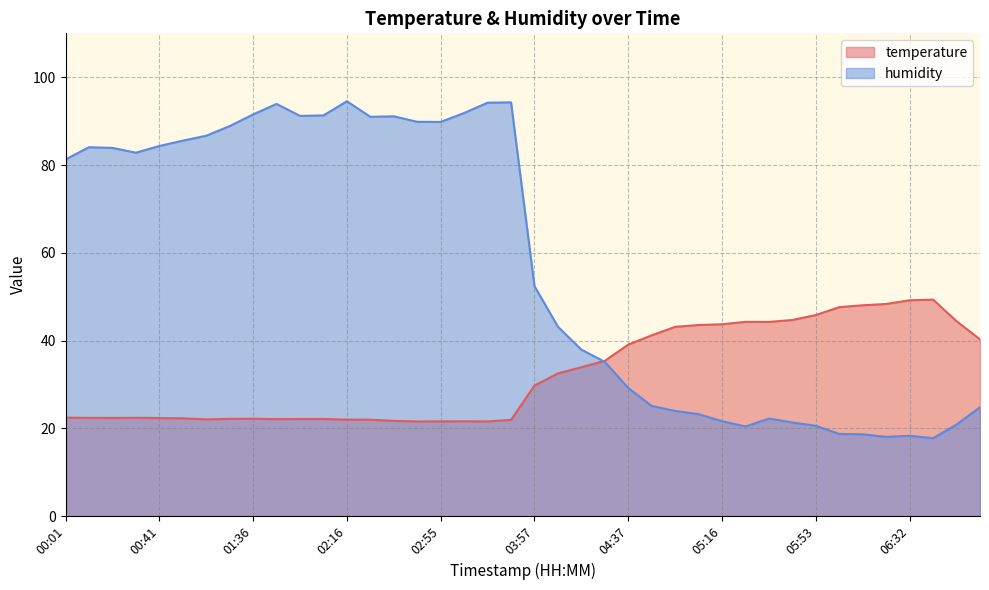

Reading left to right, extract all data points from this chart.

temperature: 00:01=22.4	00:11=22.4	00:21=22.4	00:31=22.4	00:41=22.4	00:51=22.3	01:01=22.1	01:26=22.2	01:36=22.2	01:46=22.1	01:56=22.1	02:06=22.1	02:16=22.0	02:26=22.0	02:36=21.7	02:45=21.6	02:55=21.6	03:13=21.6	03:23=21.6	03:33=21.9	03:57=29.8	04:07=32.5	04:17=33.9	04:27=35.4	04:37=39.1	04:47=41.2	04:56=43.1	05:06=43.5	05:16=43.7	05:23=44.3	05:33=44.2	05:43=44.7	05:53=45.8	06:02=47.6	06:12=48.0	06:22=48.3	06:32=49.2	06:42=49.3	06:52=44.4	07:02=40.3
humidity: 00:01=81.2	00:11=84.1	00:21=83.9	00:31=82.8	00:41=84.3	00:51=85.5	01:01=86.7	01:26=88.9	01:36=91.5	01:46=93.9	01:56=91.2	02:06=91.3	02:16=94.5	02:26=91.0	02:36=91.1	02:45=89.8	02:55=89.8	03:13=91.8	03:23=94.2	03:33=94.3	03:57=52.4	04:07=43.1	04:17=37.9	04:27=35.1	04:37=29.2	04:47=25.1	04:56=24.0	05:06=23.2	05:16=21.6	05:23=20.4	05:33=22.2	05:43=21.3	05:53=20.6	06:02=18.7	06:12=18.6	06:22=18.1	06:32=18.3	06:42=17.8	06:52=20.9	07:02=24.8